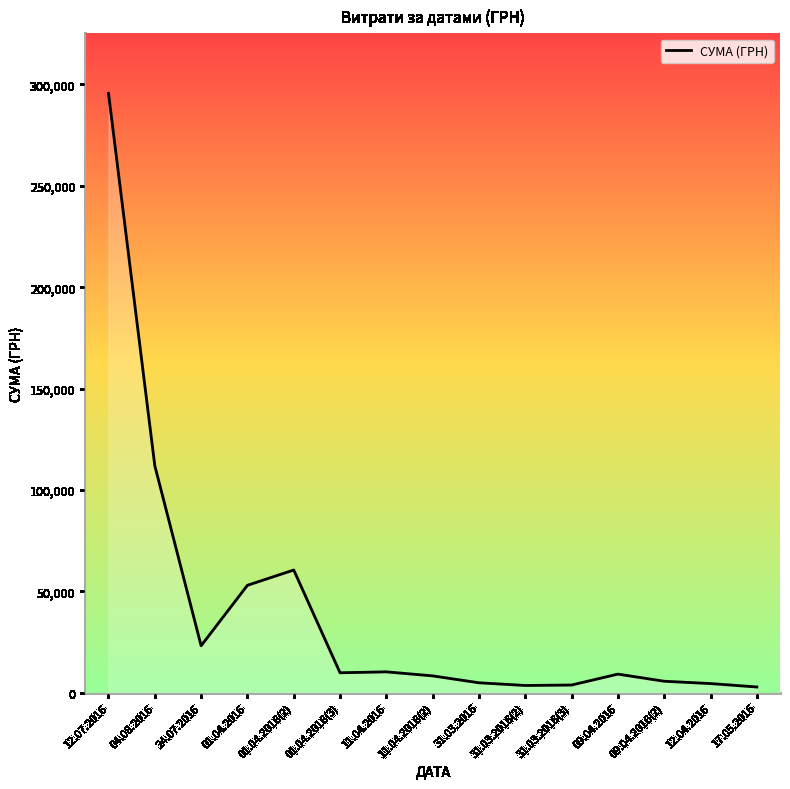

Where is the data nearest to the value 149262?

04.08.2016